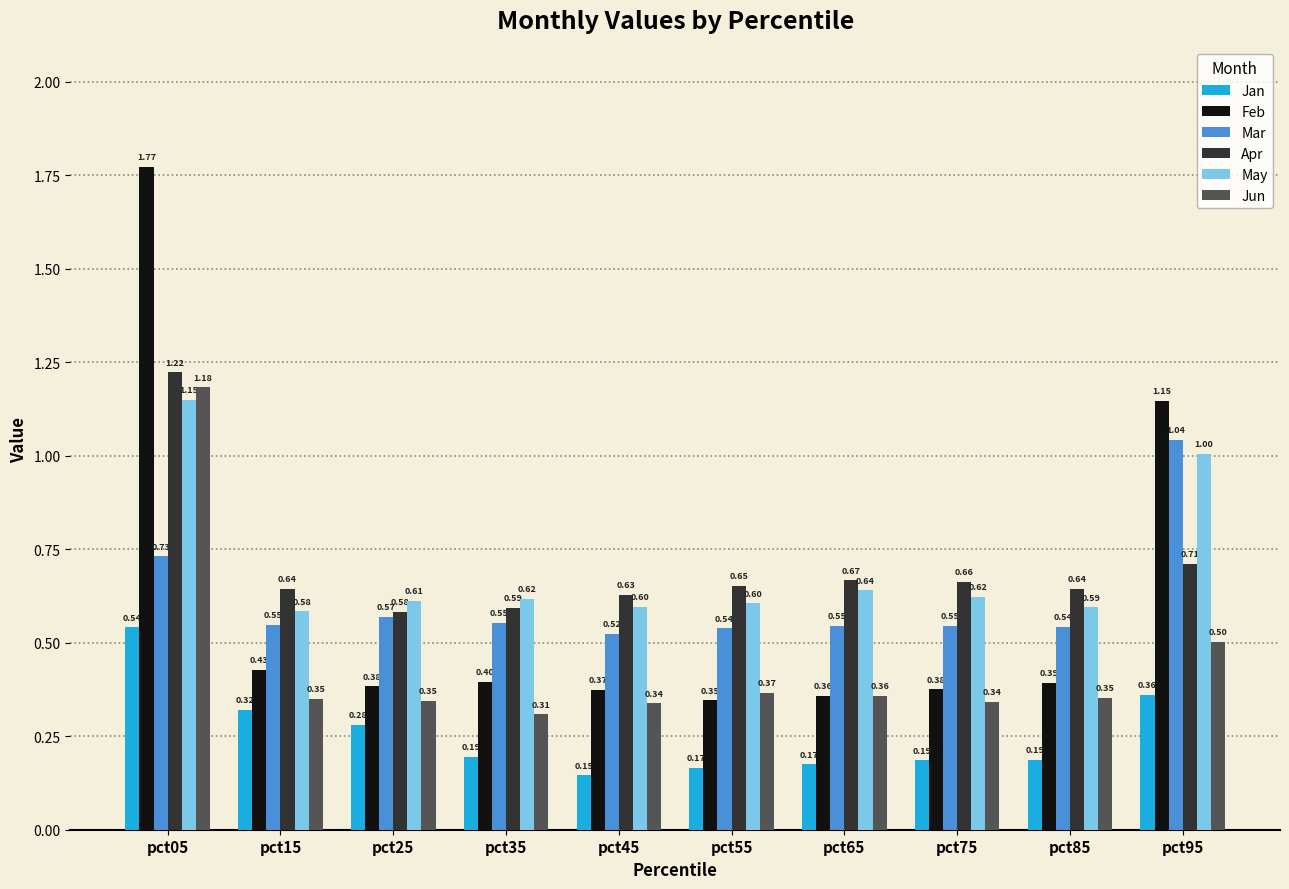

What are all the series names shown in the legend?

Jan, Feb, Mar, Apr, May, Jun